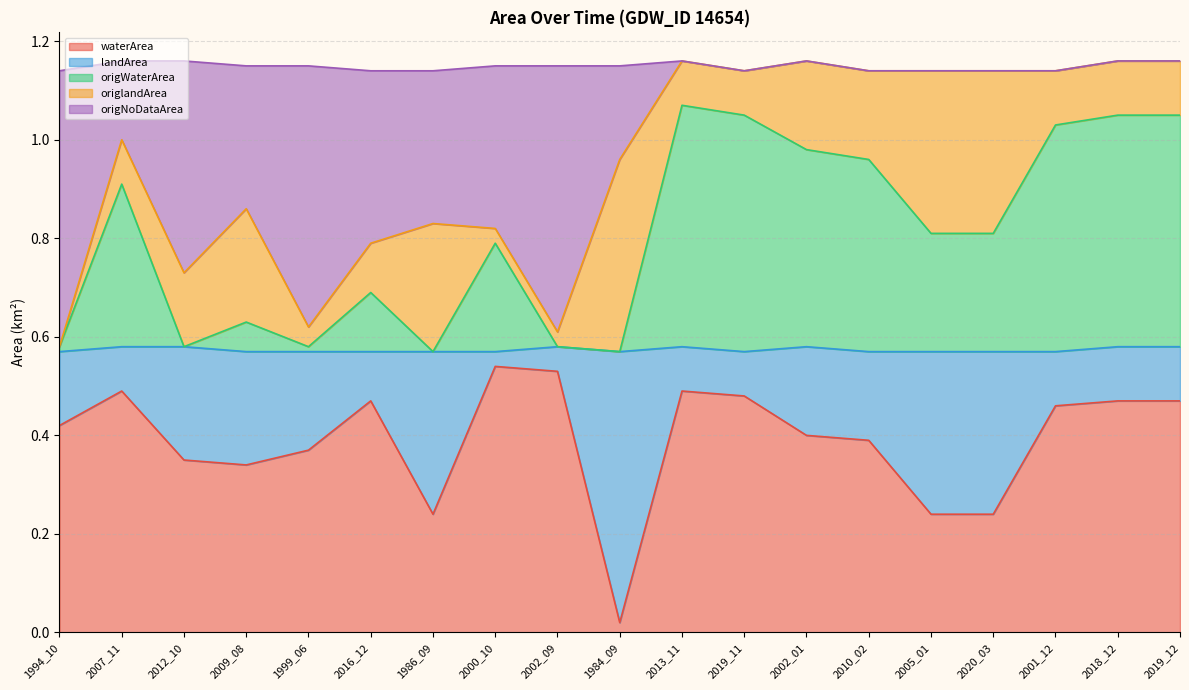

True or false: origNoDataArea and waterArea intersect in this chart.

False